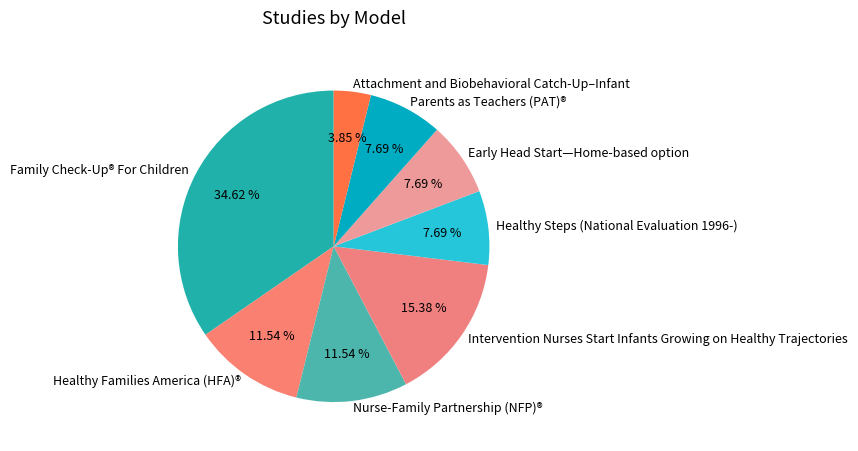

How many slices are in this pie chart?

8